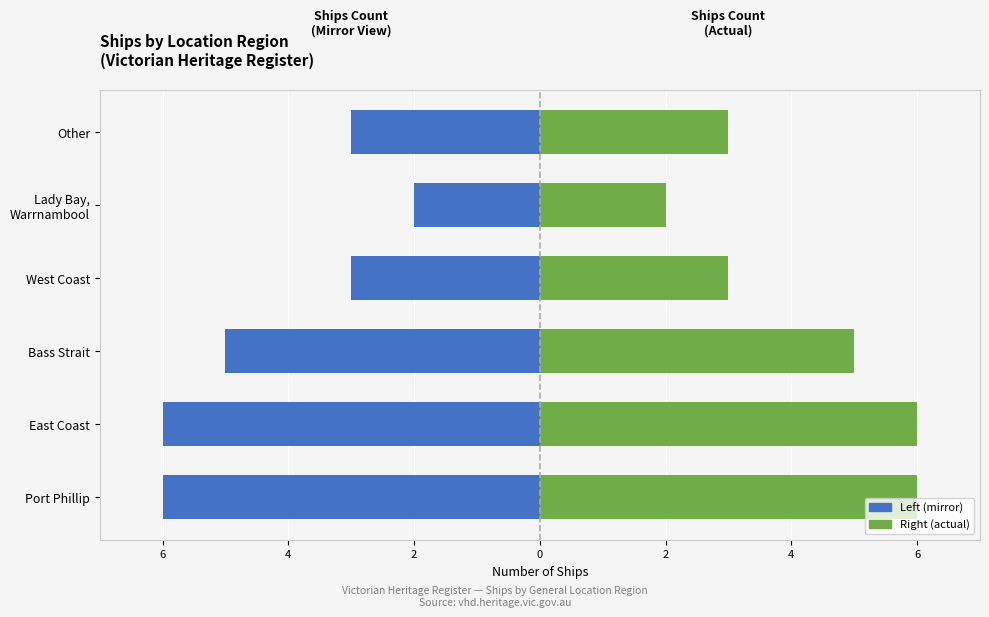

How many values in the Count (Left) series exceed -3?

1